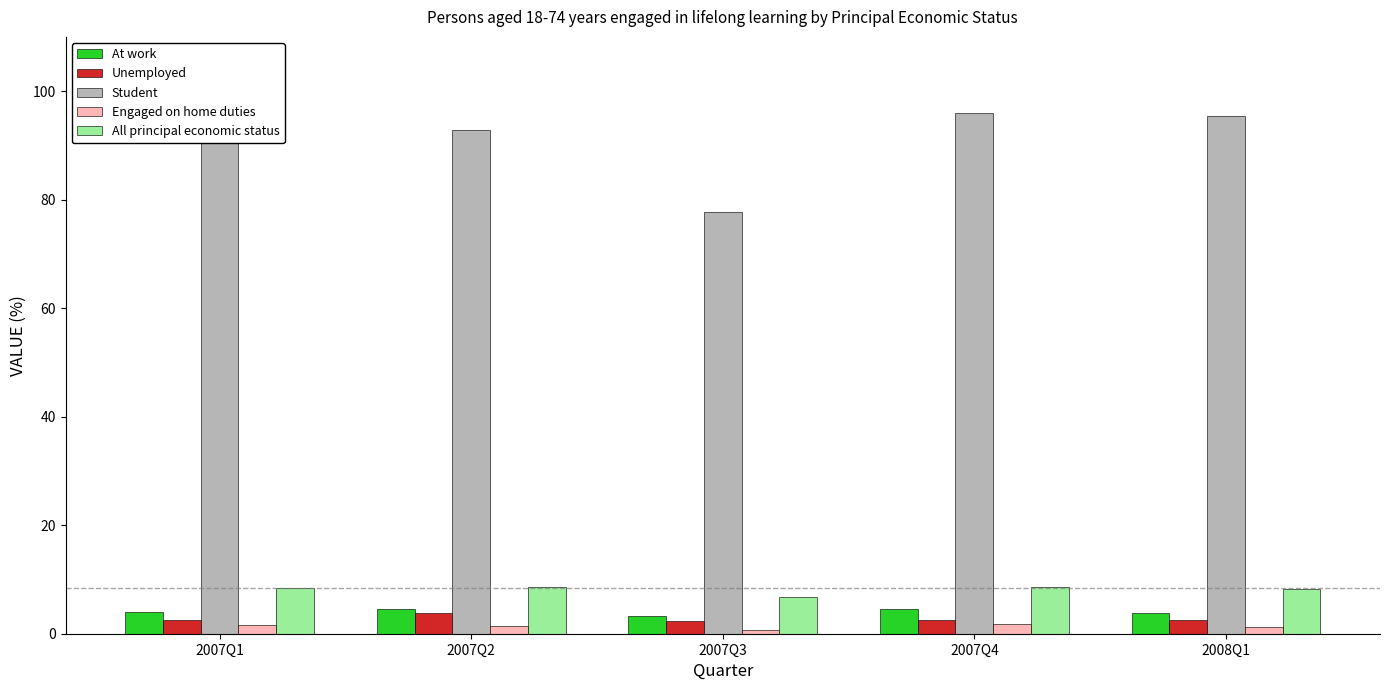

How many bars are there in each group?

5